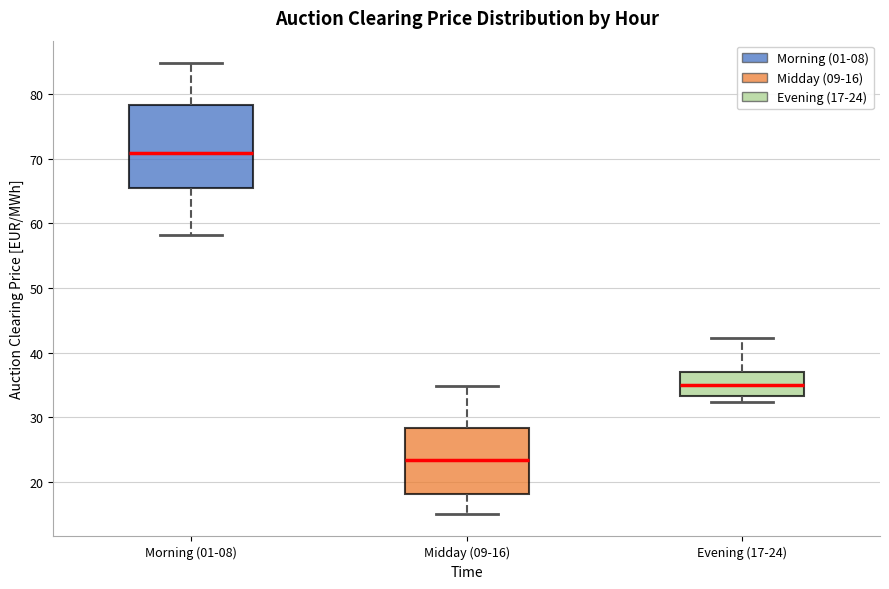

Reading left to right, transcribe this box plot: for each box, give where its median line is, the range the box spans, and where its two whiskers end, as read against the y-axis. The values are not printed on the chart, so give them approximately, as read against the axis.

Morning (01-08): median 71, box 66 to 78, whiskers 58 to 85
Midday (09-16): median 23, box 18 to 28, whiskers 15 to 35
Evening (17-24): median 35, box 33 to 37, whiskers 32 to 42